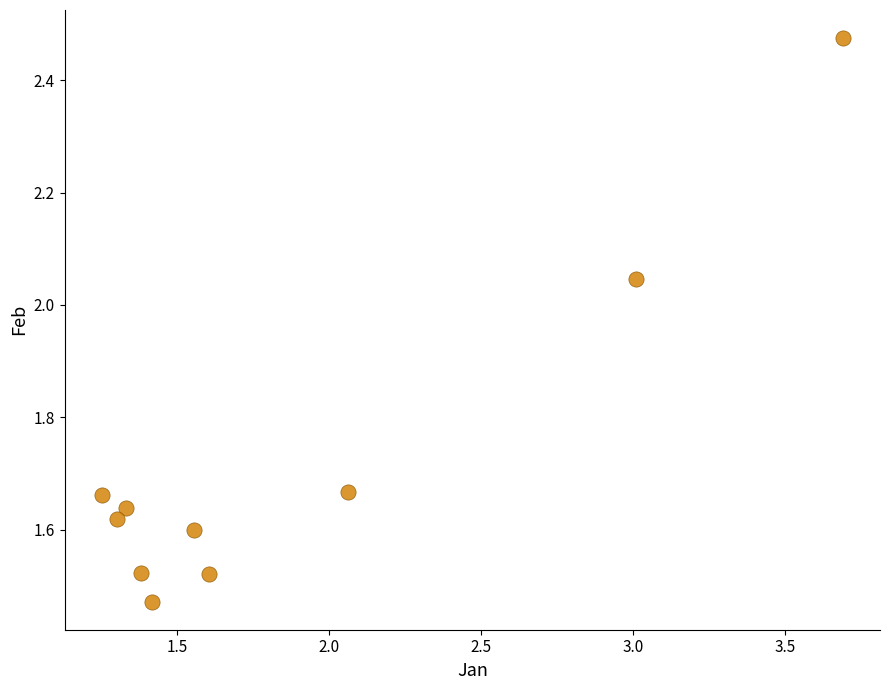

What is the range of Y values (max minus min)?

1.0